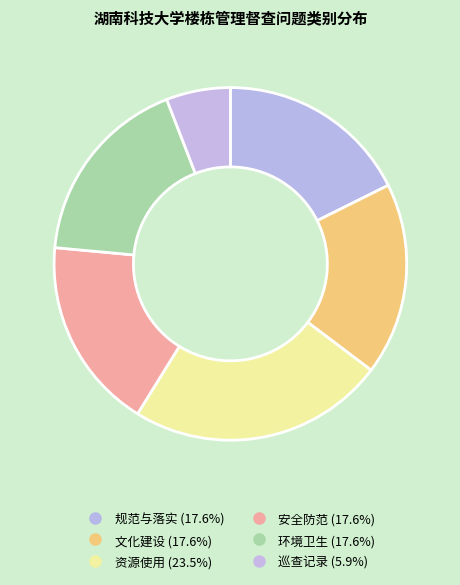

Does 环境卫生 account for over 50% of the chart?

No